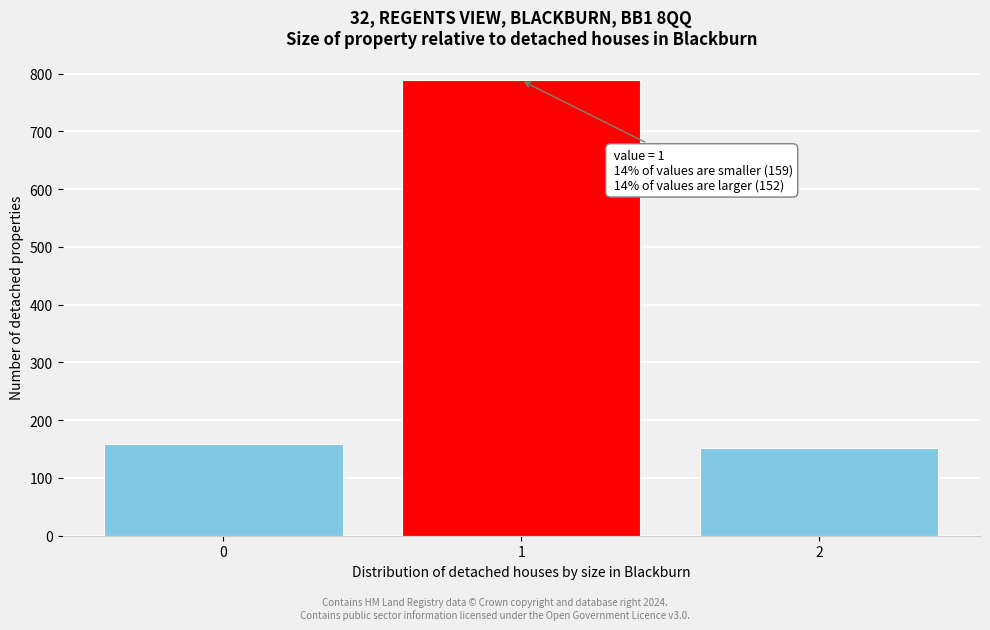

Reading right to left, what are all the values shown in this chart?

2=152	1=788	0=159